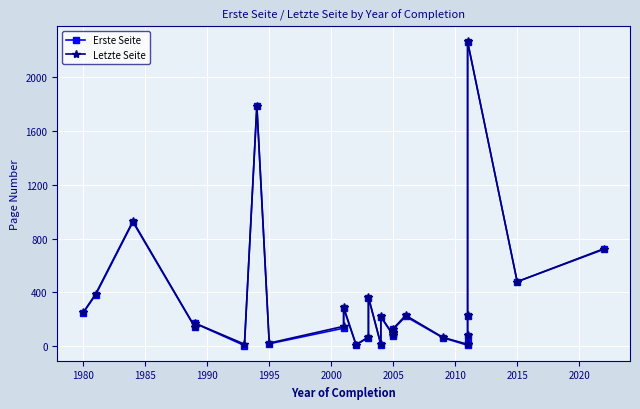

What is the label of the 24th point from the right?

1995